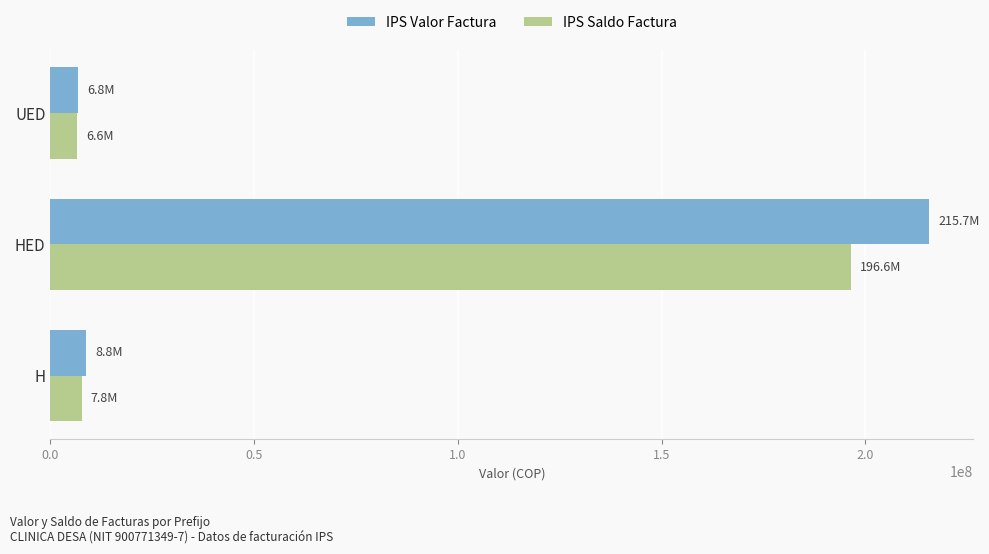

Count the number of data series in this chart.

2